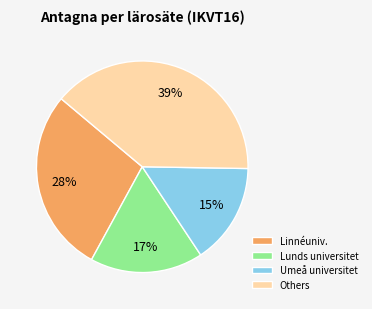

True or false: Linnéuniv. accounts for 33% of the total.

False